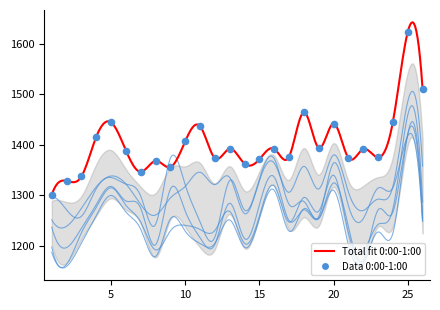

At how many categories does at least one series exceed 1575?

1